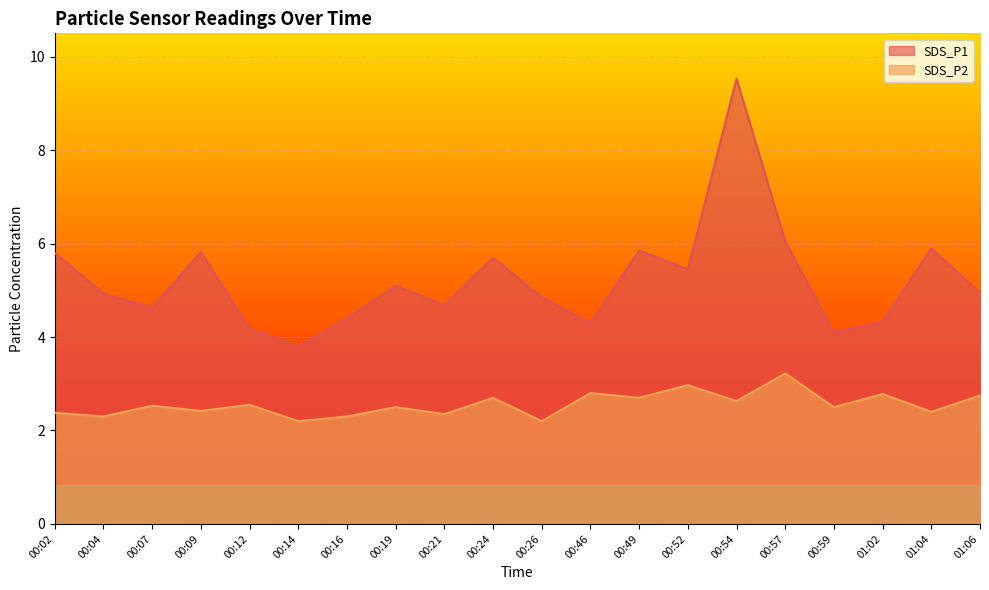

Which category has the lowest value in the SDS_P2 series?

00:14